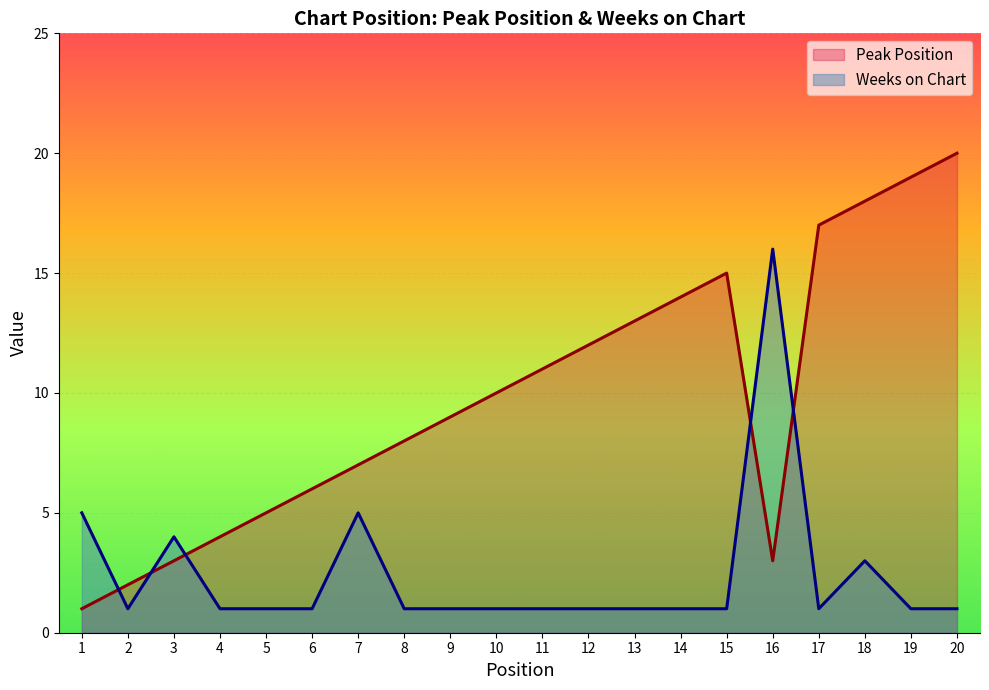

What is the sum of all Weeks on Chart values?

48